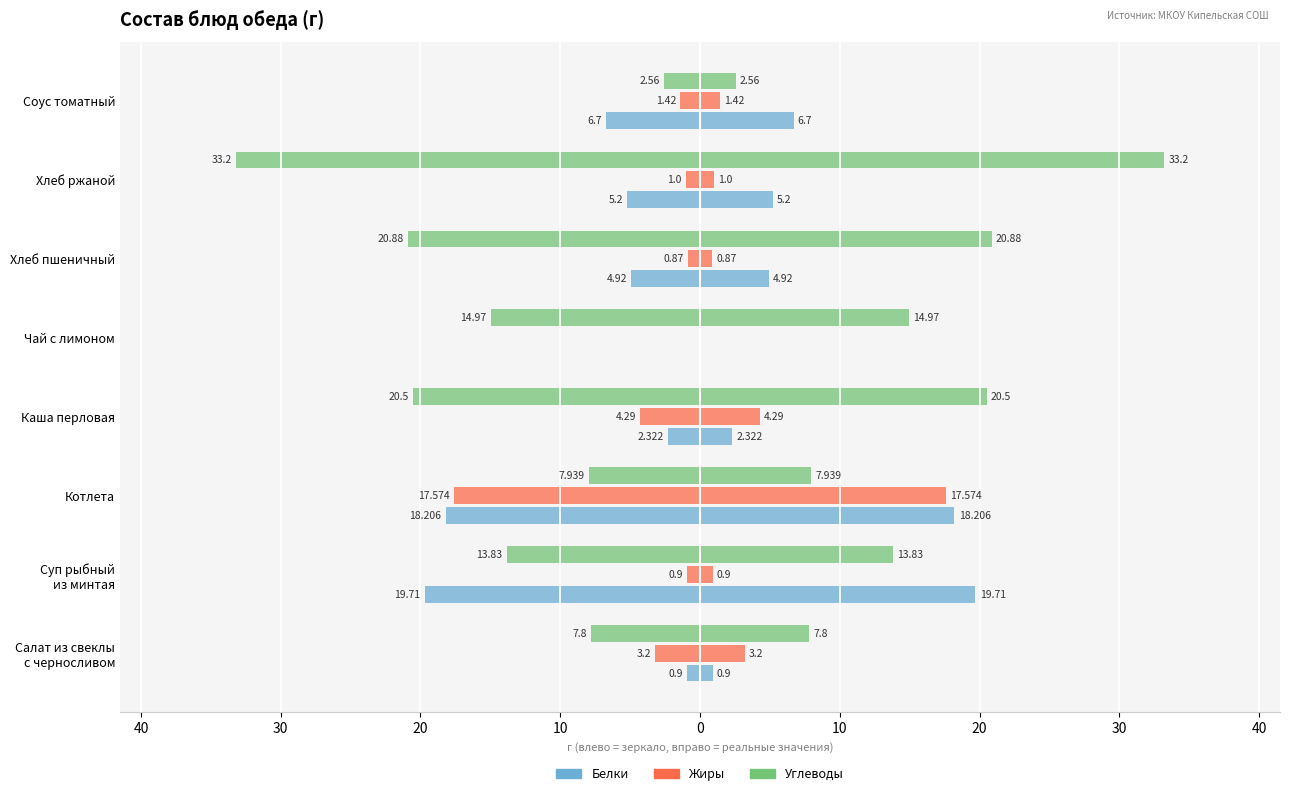

True or false: Углеводы has a value of -3.0 at Суп рыбный из минтая.

False